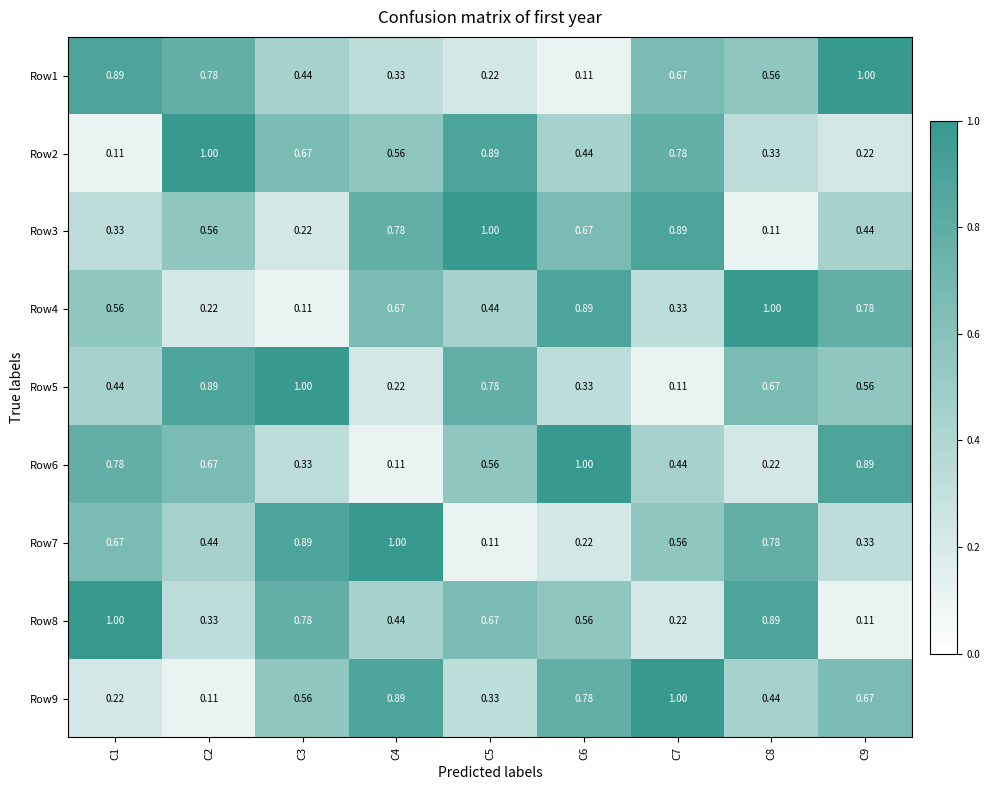

Is the value of Row8 at C4 greater than the value of Row1 at C5?

Yes